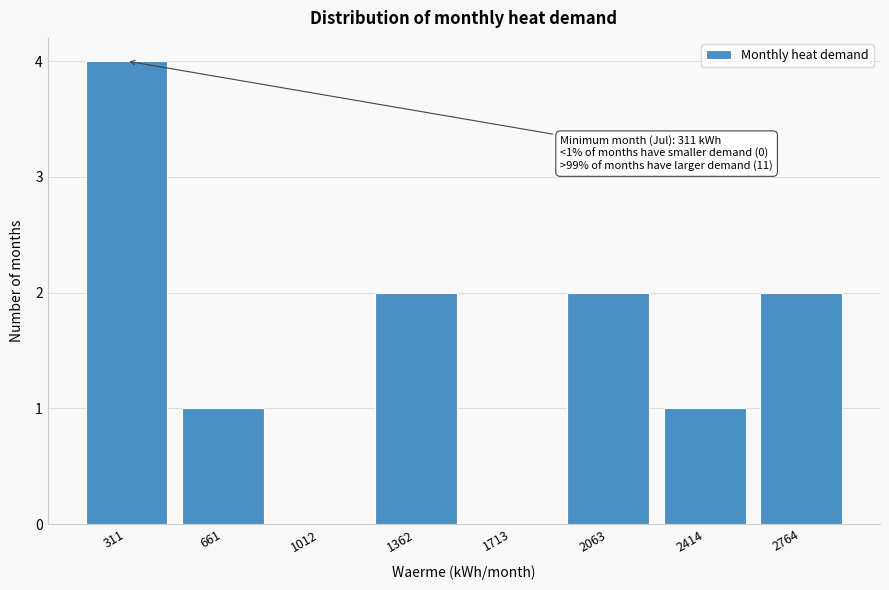

Reading left to right, what are all the values shown in this chart?

311=4	661=1	1012=0	1362=2	1713=0	2063=2	2414=1	2764=2